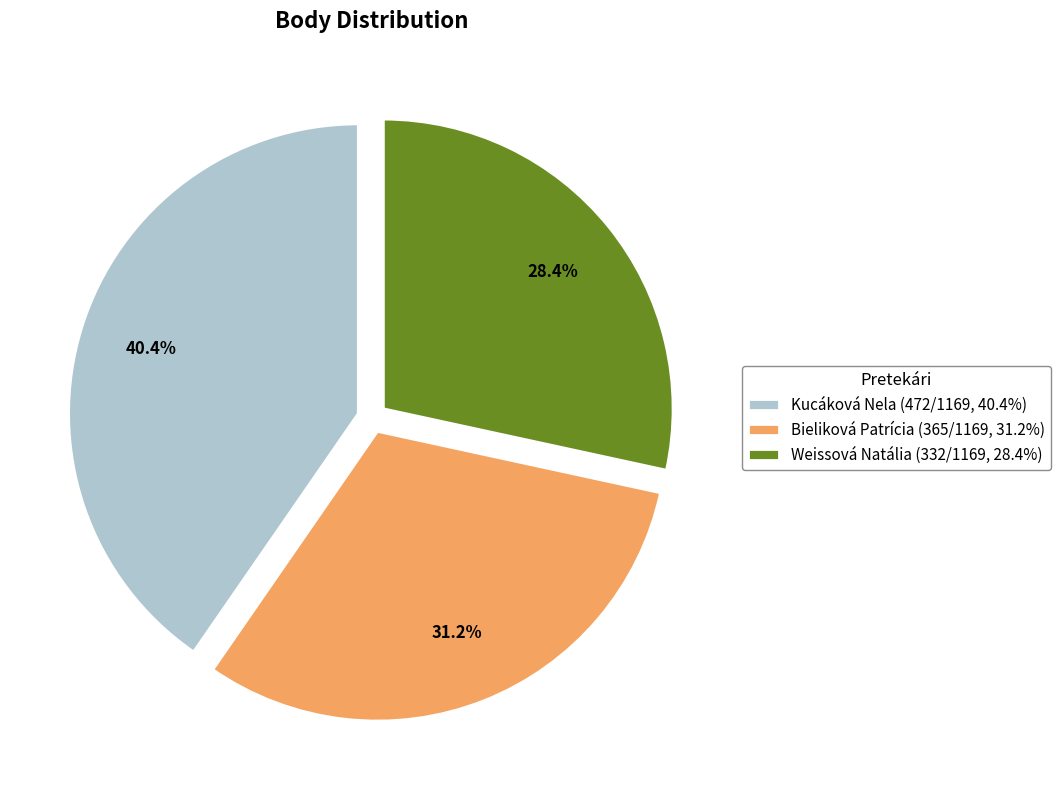

The Weissová Natália slice represents 15% of the pie. True or false?

False